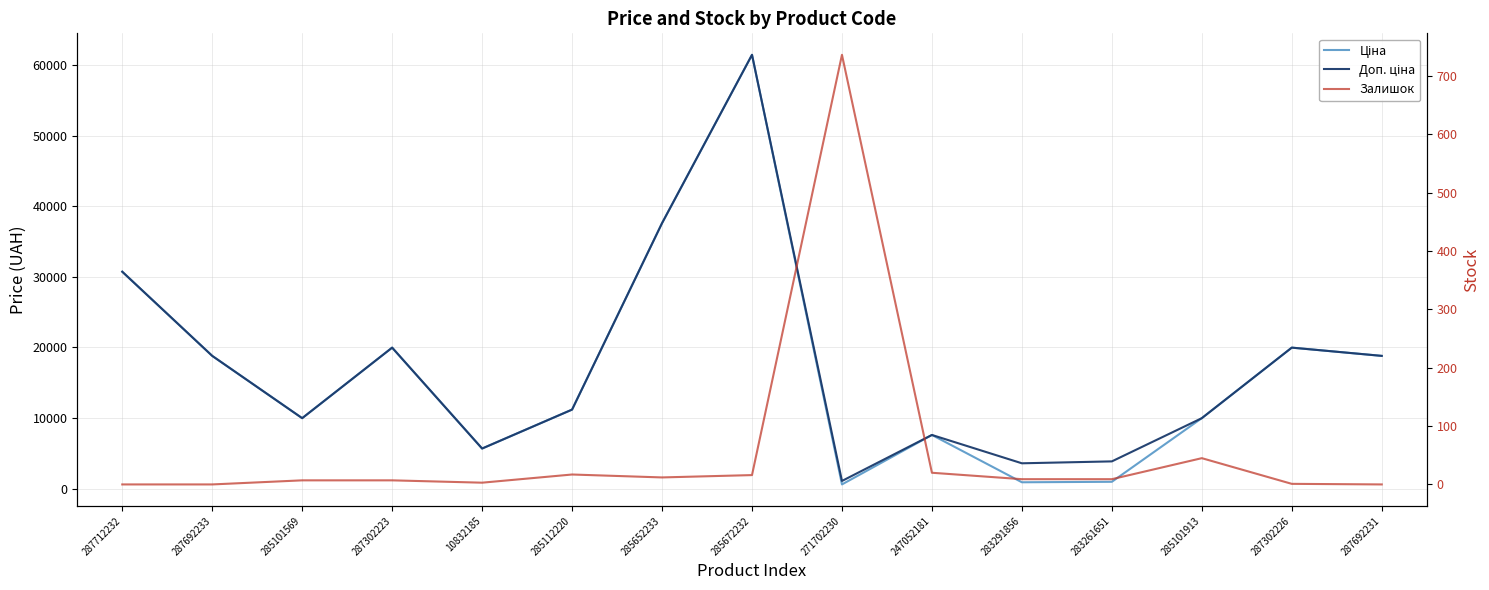

Which series has the widest spread of values?

Ціна